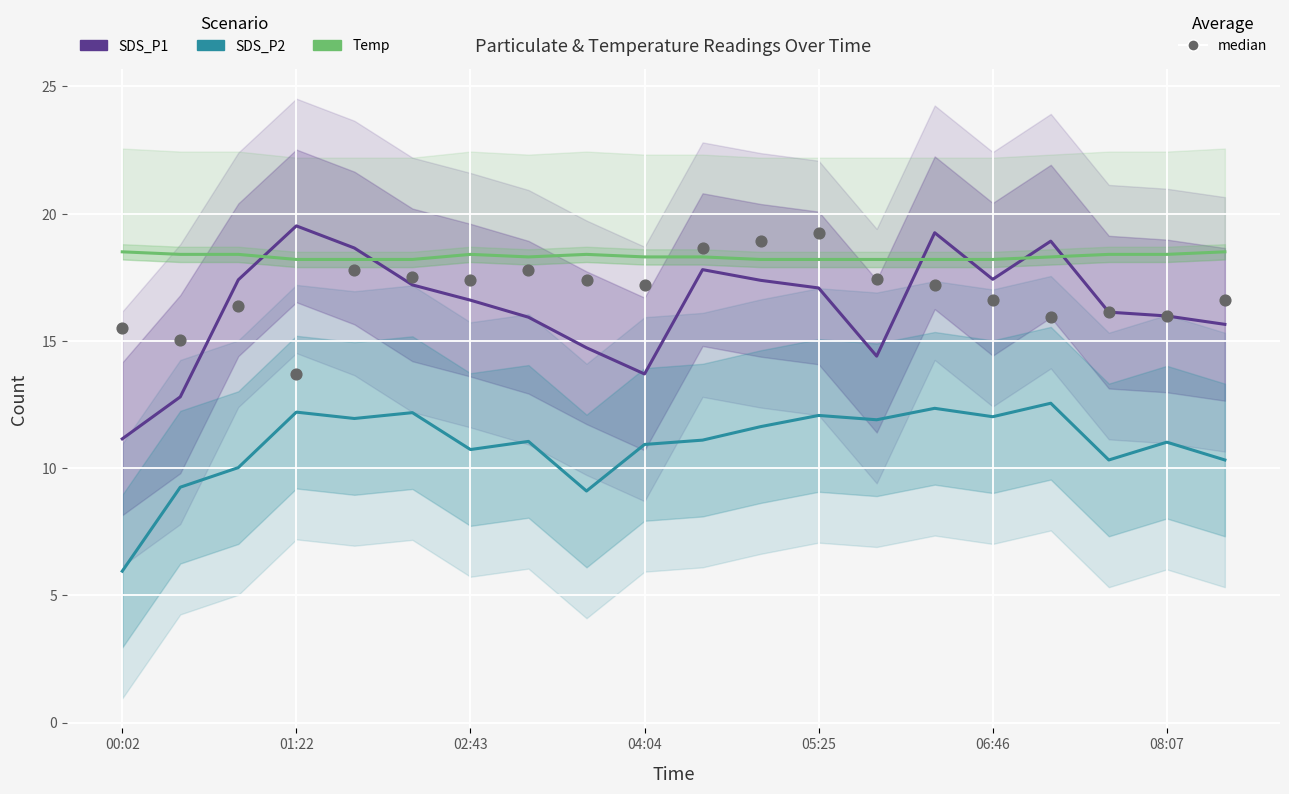

At how many categories does at least one series exceed 16?

20